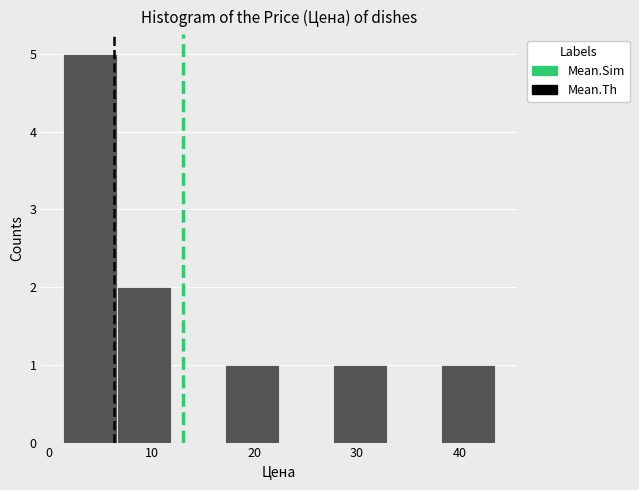

Reading left to right, list every bar in this chart as the range it spans on the x-axis followed by its height. Neither the bar edges nor the heights are printed on the chart, so give them approximately, as read against the axes.

1 to 7: 5
7 to 12: 2
12 to 17: 0
17 to 22: 1
22 to 28: 0
28 to 33: 1
33 to 38: 0
38 to 43: 1